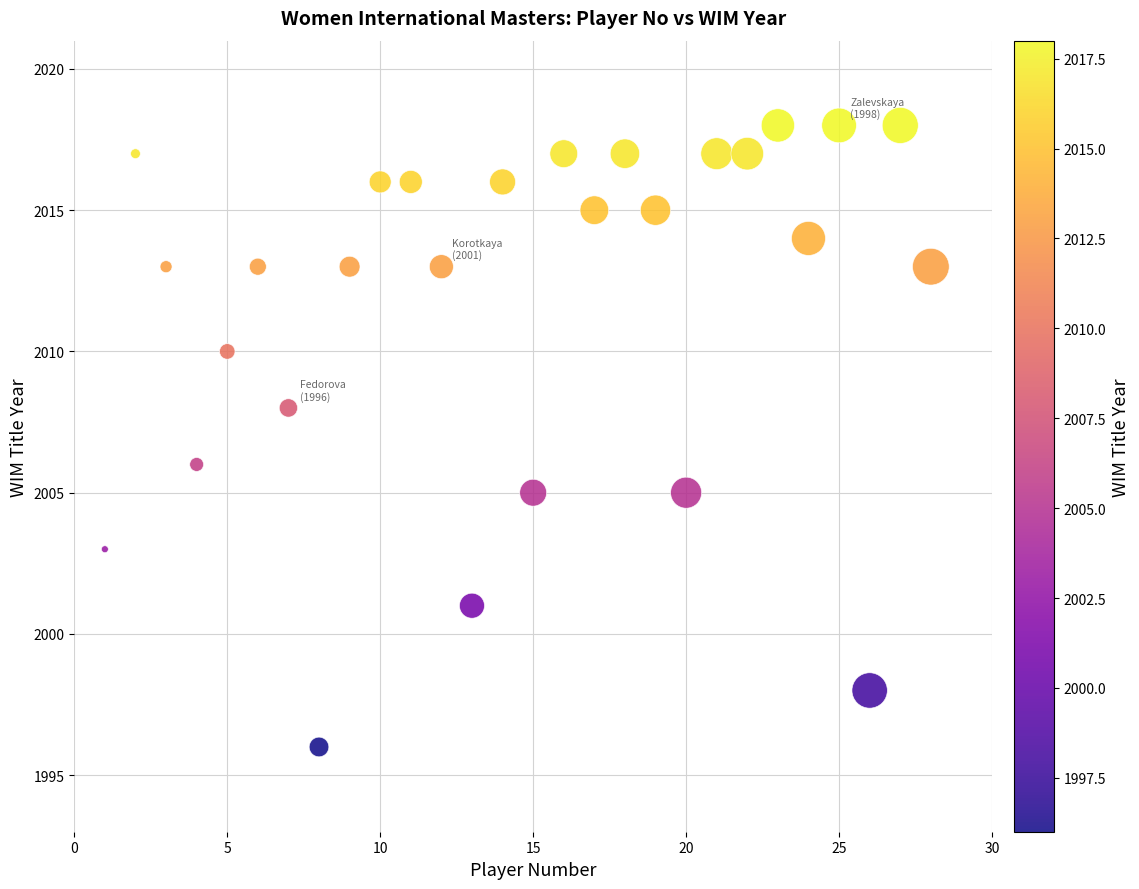

What is the range of X values (max minus min)?

27